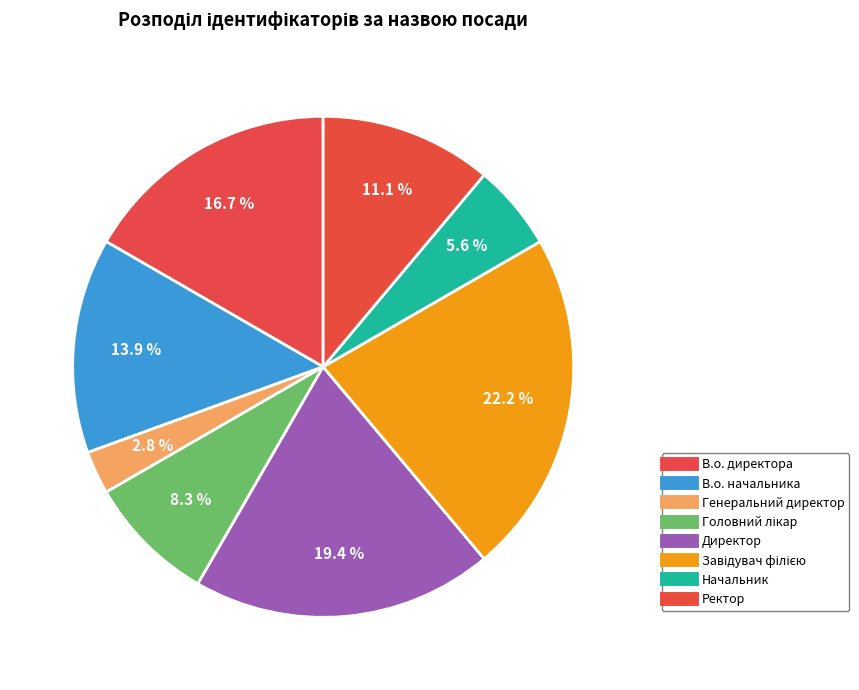

What is the change in value from В.о. начальника to Ректор?

-1